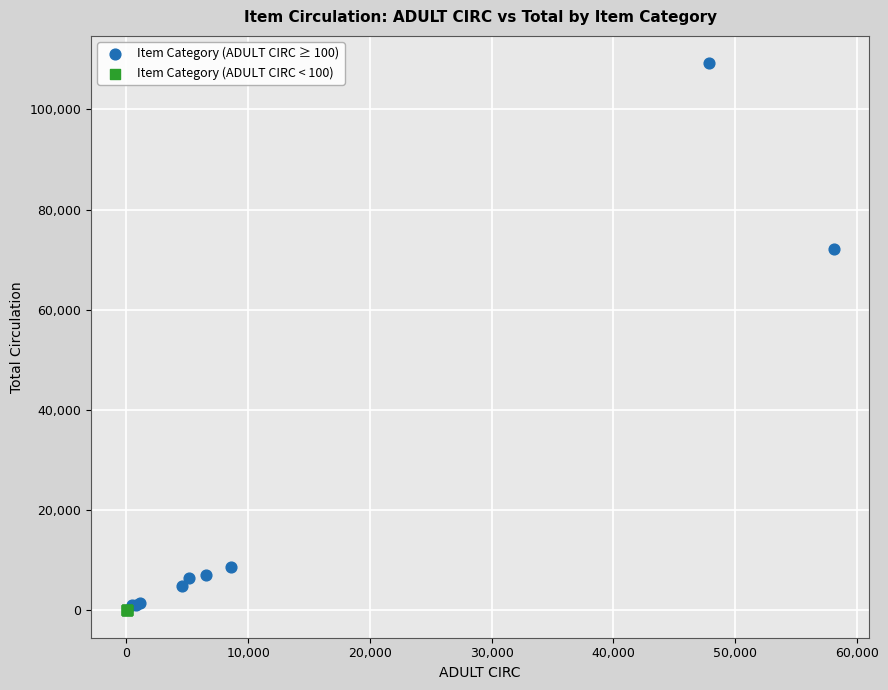

Which series has the widest spread of Y values?

Item Category (ADULT CIRC ≥ 100)